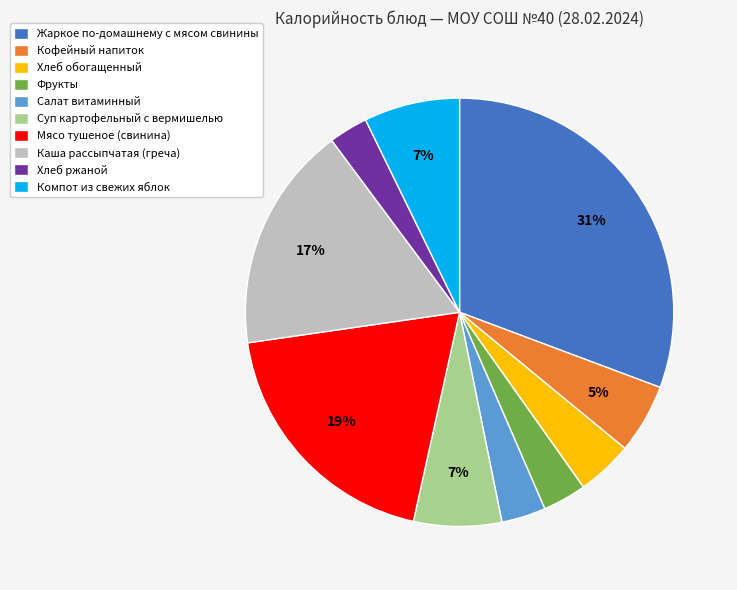

Does any single category account for the majority?

No